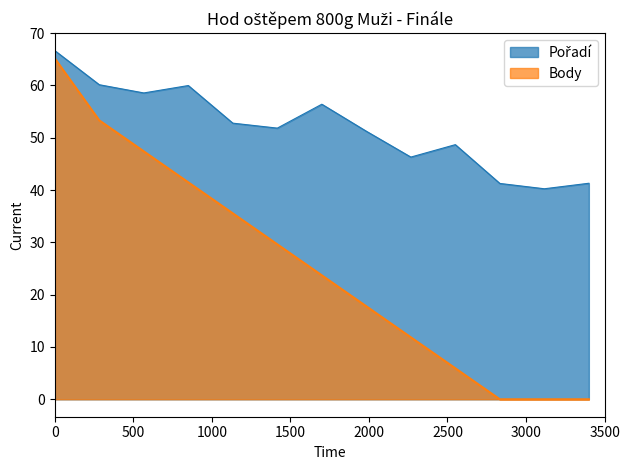

What is the difference between the maximum and second lowest values?

65.2